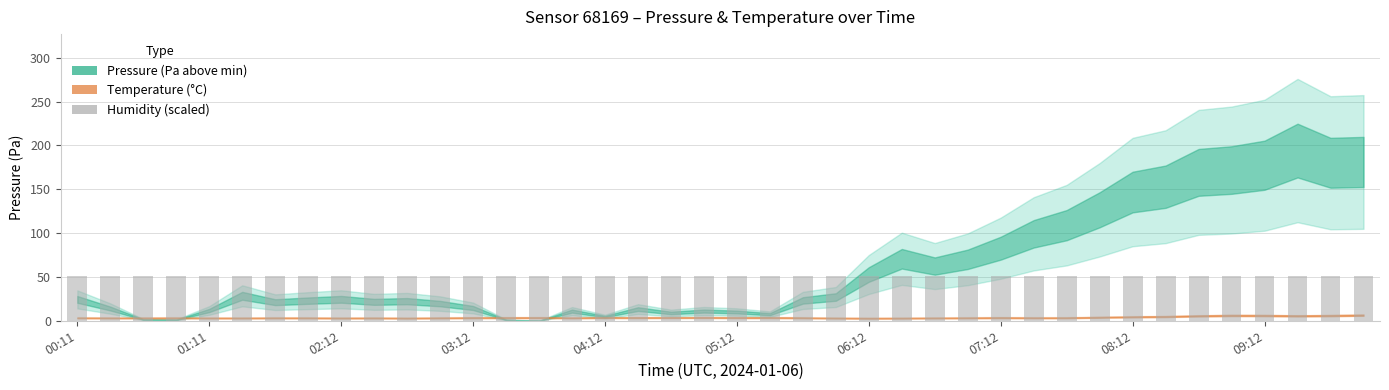

Which series has the largest total across all categories?

pressure